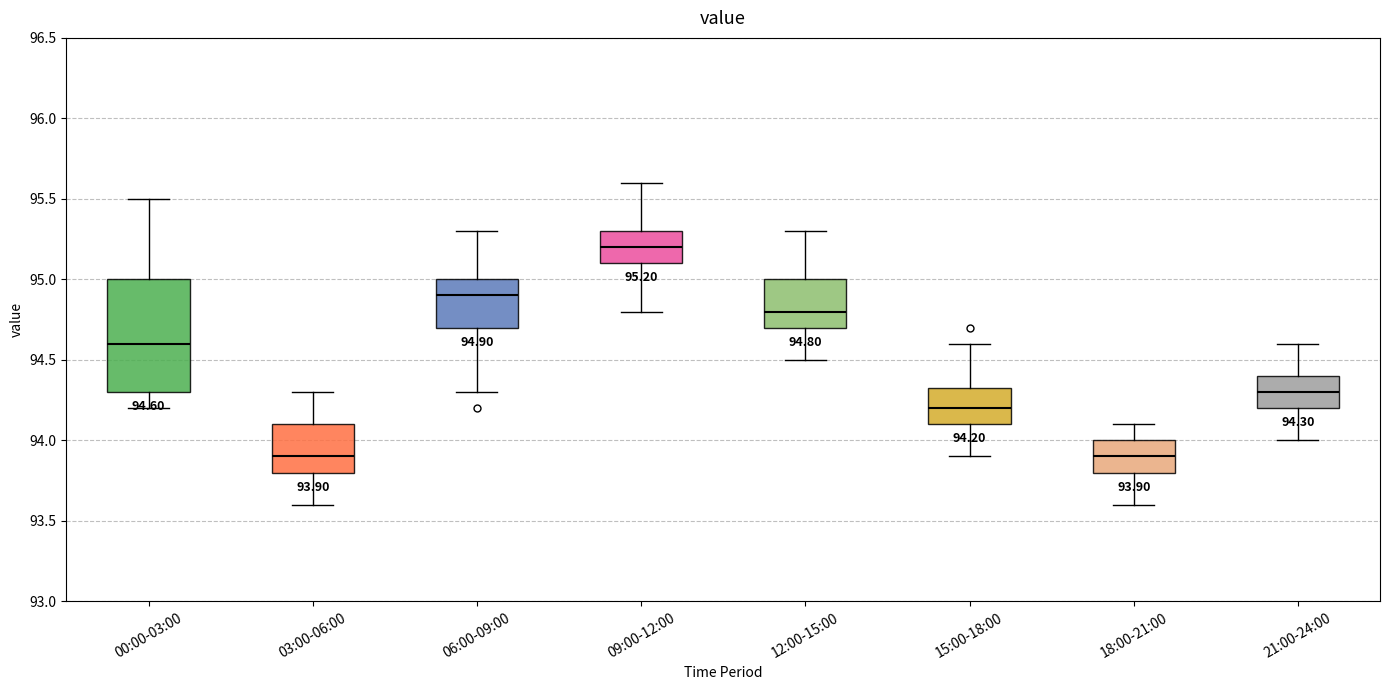

Which box is the tallest, from its lower edge to its upper edge?

00:00-03:00